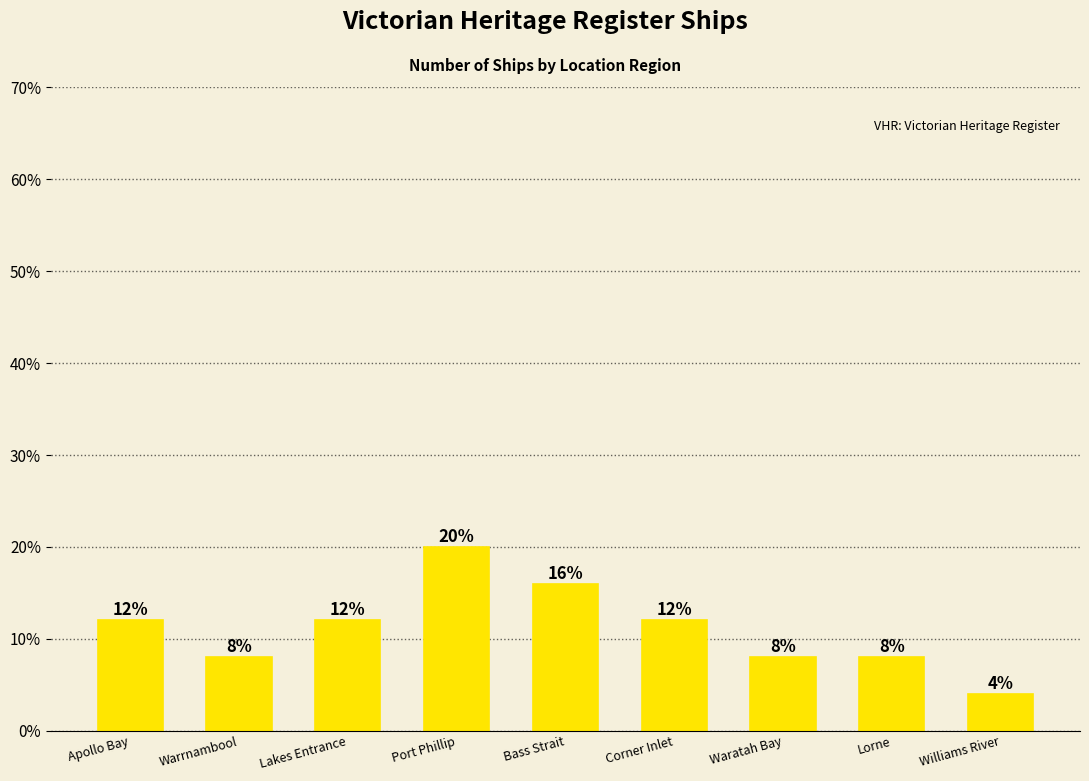

Reading left to right, list all the values displayed in this chart.

Apollo Bay=12	Warrnambool=8	Lakes Entrance=12	Port Phillip=20	Bass Strait=16	Corner Inlet=12	Waratah Bay=8	Lorne=8	Williams River=4